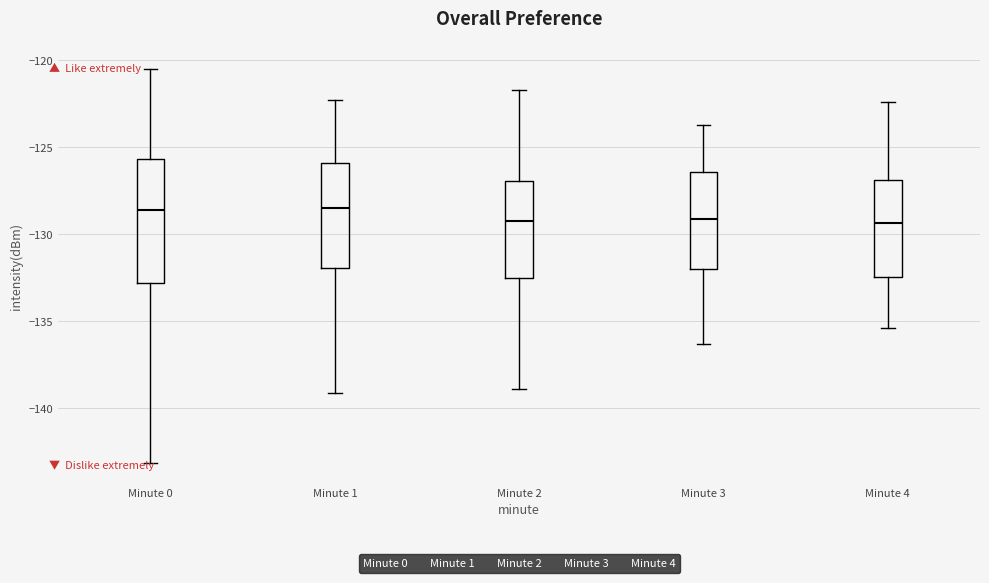

Comparing the boxes themselves (not the whiskers), which one is the tallest?

Minute 0